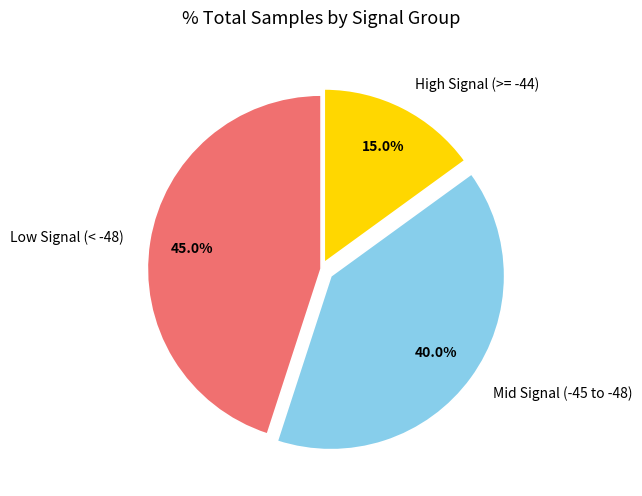

What is the smallest slice in the pie chart?

High Signal (>= -44)